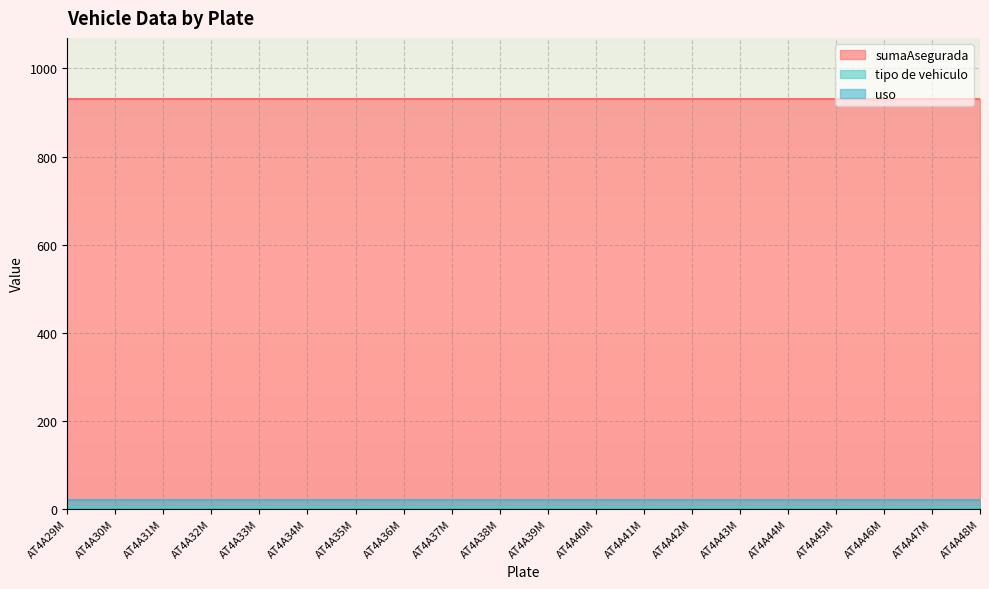

What is the sum of all sumaAsegurada values?

18600